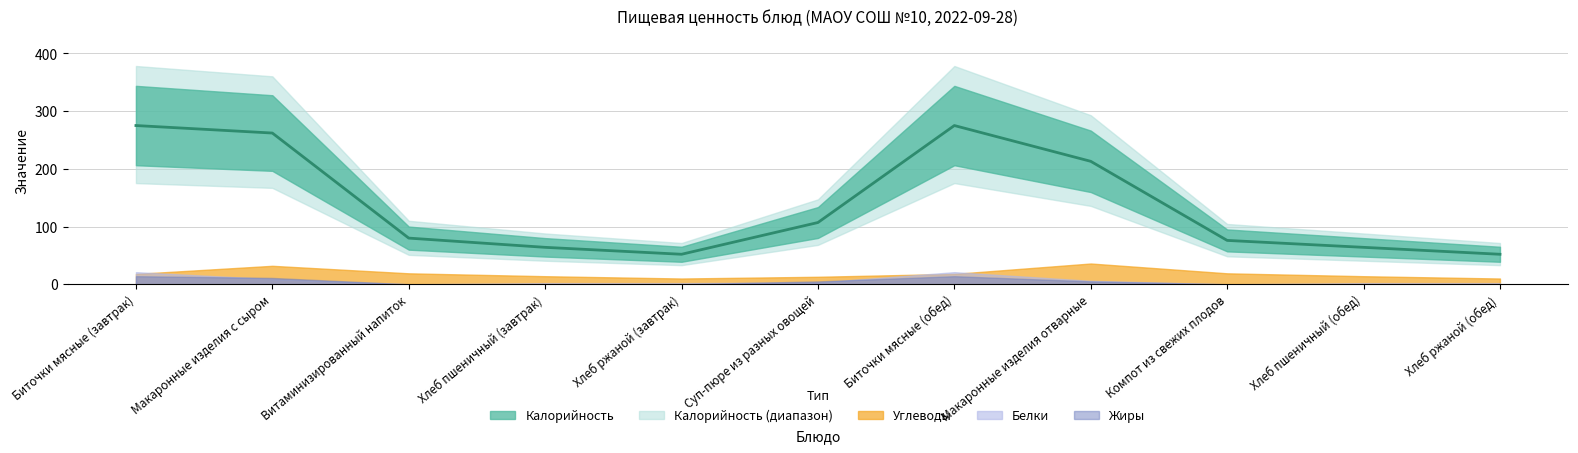

True or false: Белки and Калорийность intersect in this chart.

False